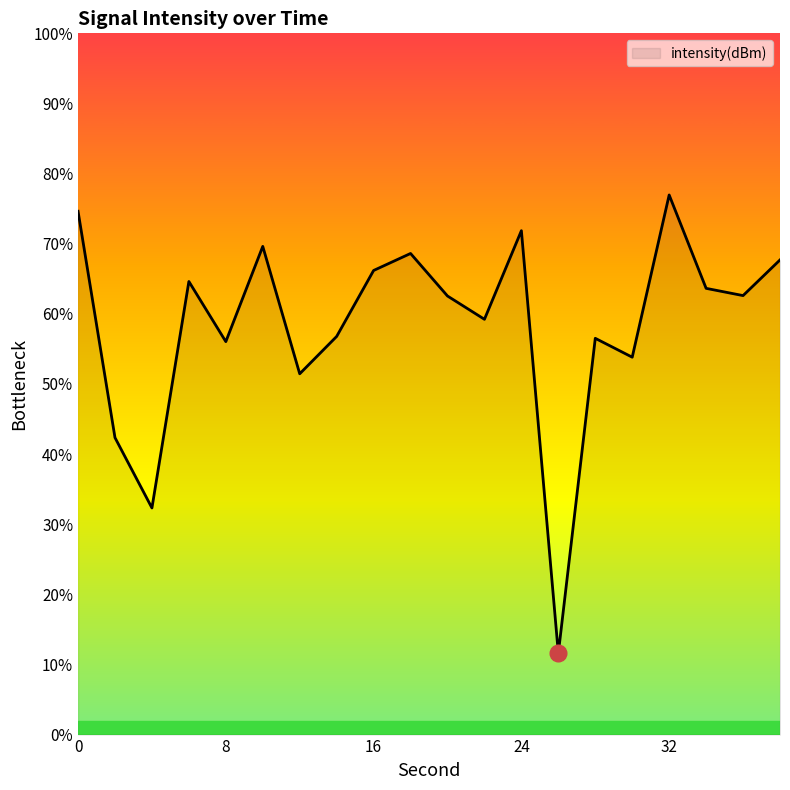

How many lines are shown in the chart?

1